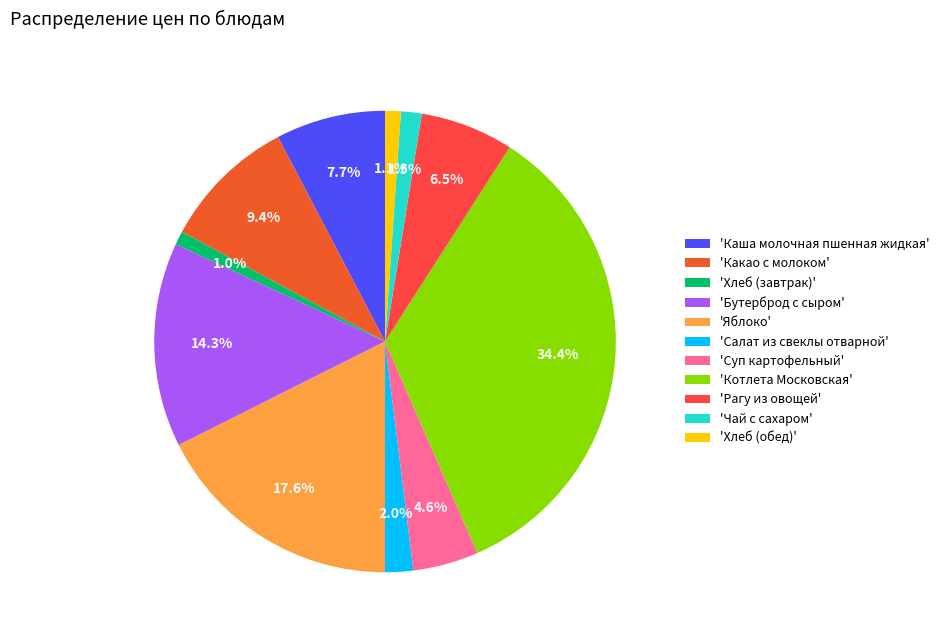

What is the largest slice in the pie chart?

'Котлета Московская'